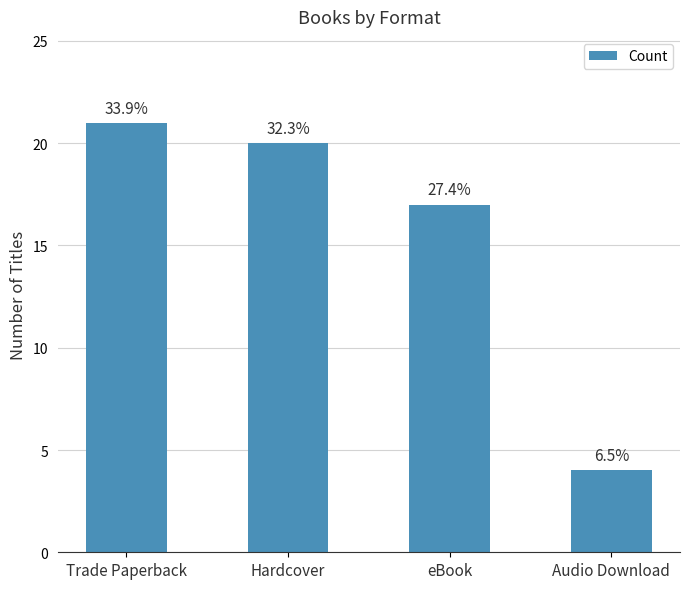

What is the label of the 3rd bar from the left?

eBook